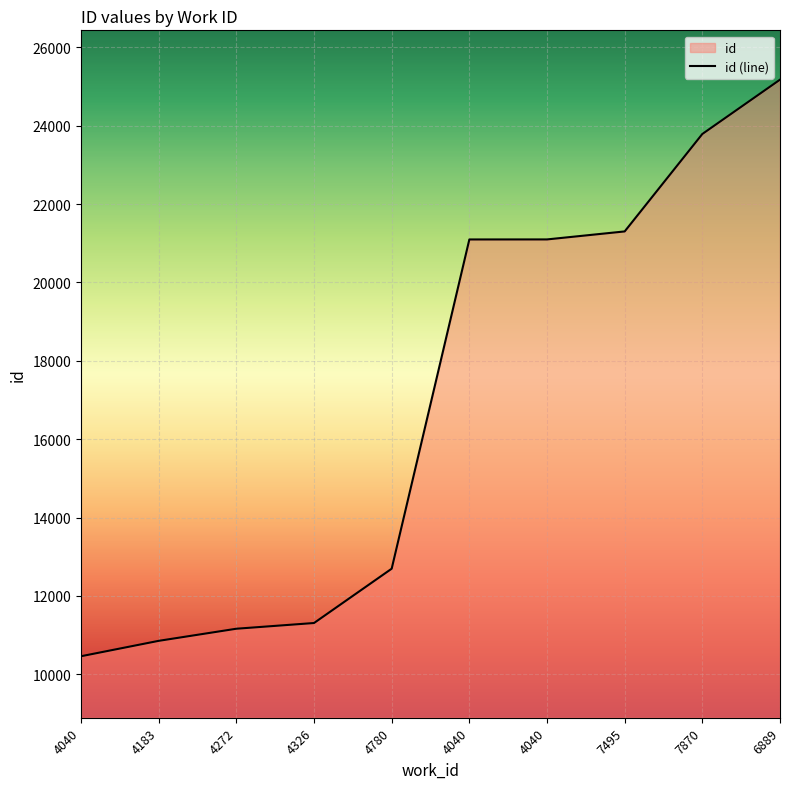

List the labels in order of value, smallest first.

4040, 4183, 4272, 4326, 4780, 4040, 4040, 7495, 7870, 6889